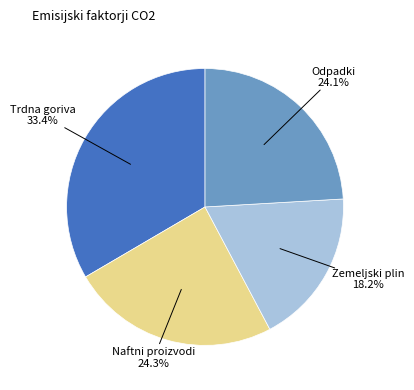

Is the sum of Trdna goriva and Odpadki greater than half?

Yes